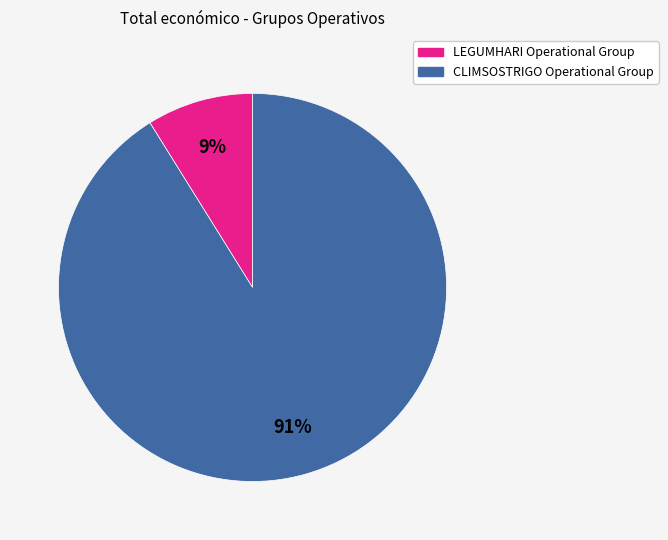

Is the sum of LEGUMHARI Operational Group and CLIMSOSTRIGO Operational Group greater than half?

Yes